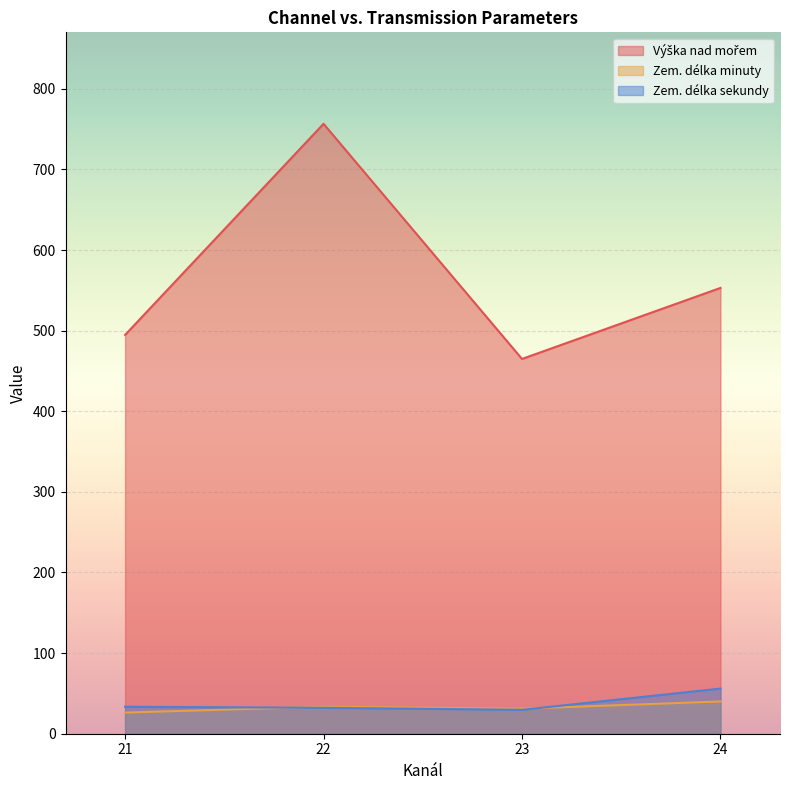

Which series changed the most between 21 and 23?

Výška nad mořem